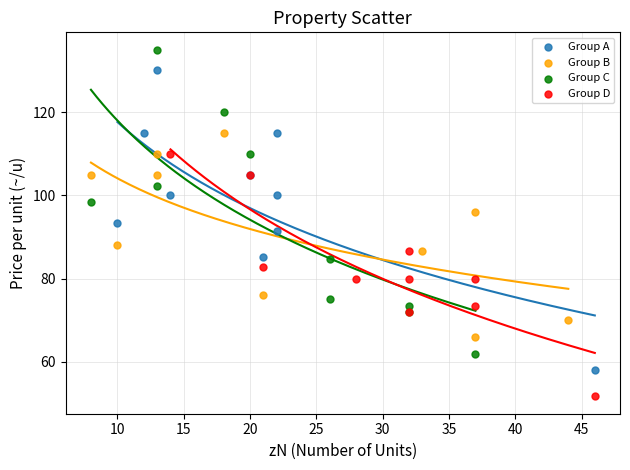

Which series contains the highest Y value?

Group C